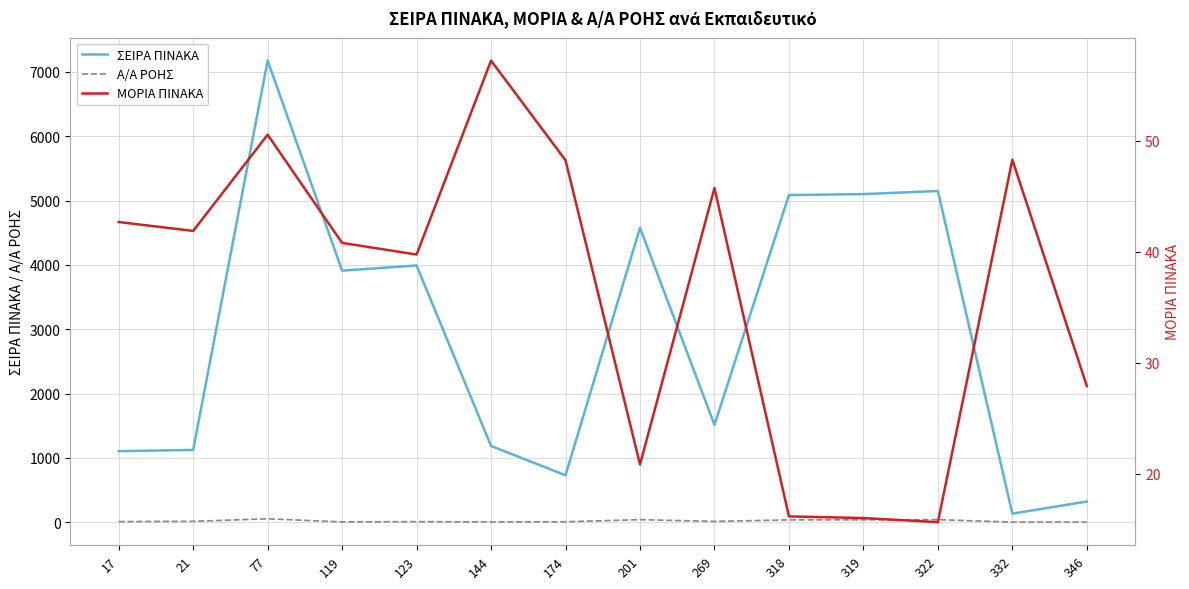

What is the sum of all Α/Α ΡΟΗΣ values?

271